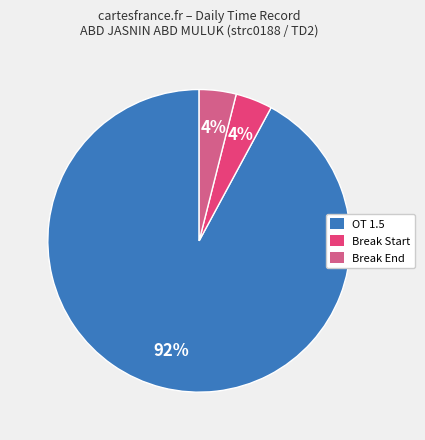

To the nearest percent, what is the average slice percentage?

33%